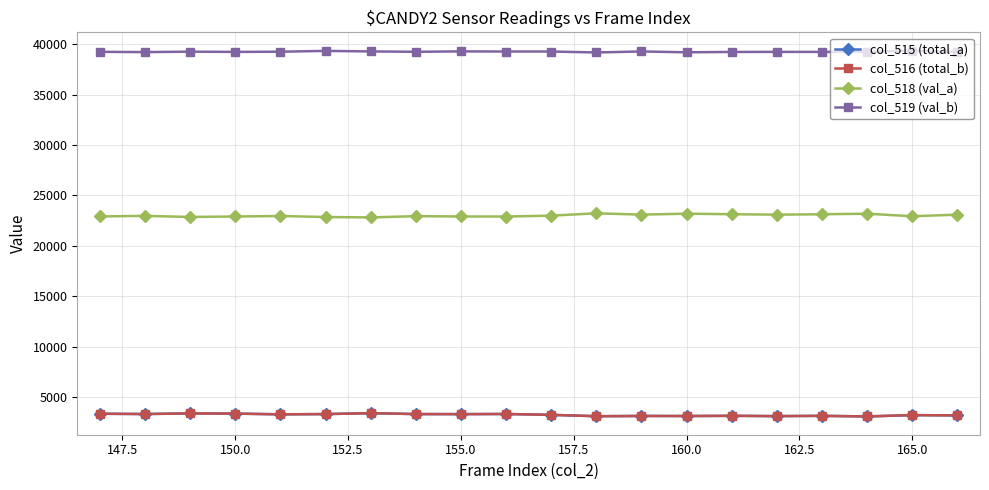

True or false: col_519 (val_b) and col_515 (total_a) intersect in this chart.

False